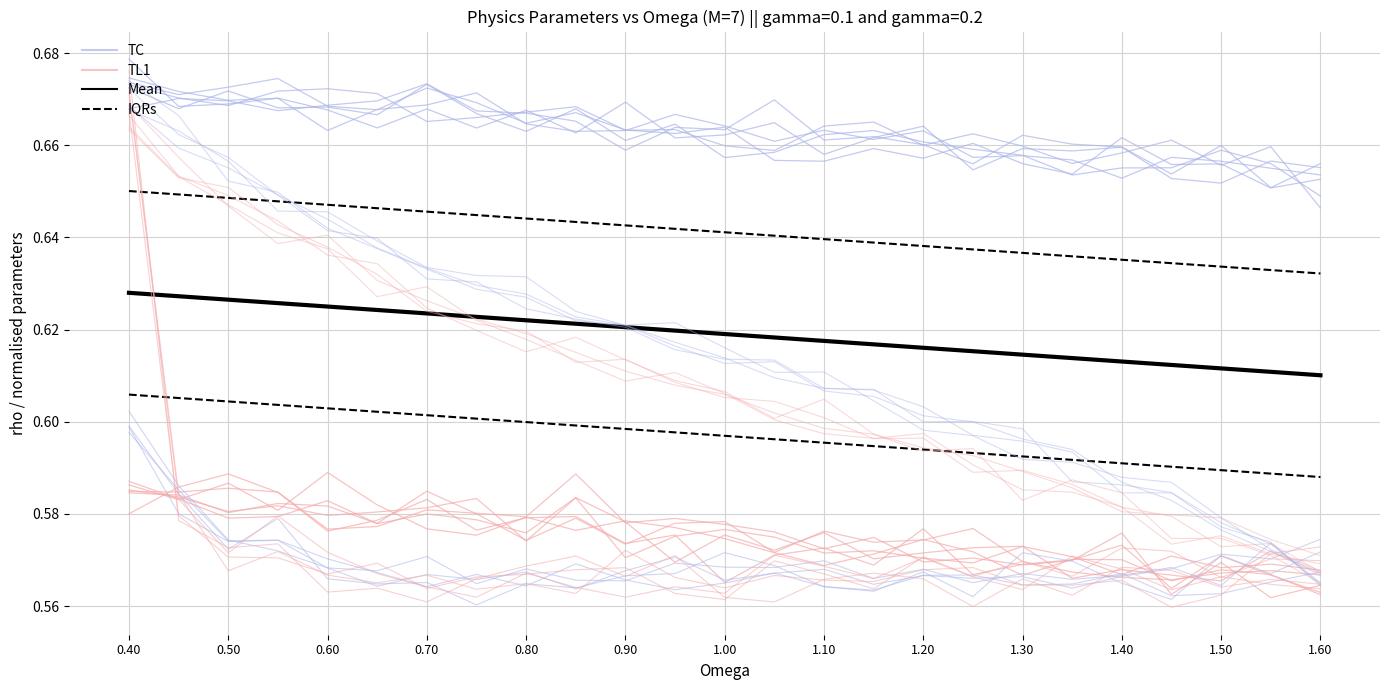

Is the value of TC at 15 greater than the value of IQRs at 1.00?

Yes